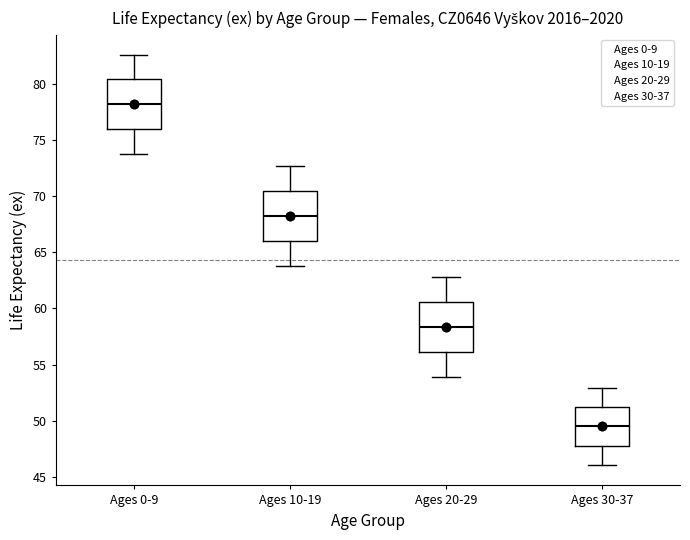

Reading left to right, transcribe this box plot: for each box, give where its median line is, the range the box spans, and where its two whiskers end, as read against the y-axis. The values are not printed on the chart, so give them approximately, as read against the axis.

Ages 0-9: median 78.0, box 76.0 to 80.5, whiskers 73.5 to 82.5
Ages 10-19: median 68.5, box 66.0 to 70.5, whiskers 64.0 to 72.5
Ages 20-29: median 58.5, box 56.0 to 60.5, whiskers 54.0 to 63.0
Ages 30-37: median 49.5, box 48.0 to 51.0, whiskers 46.0 to 53.0